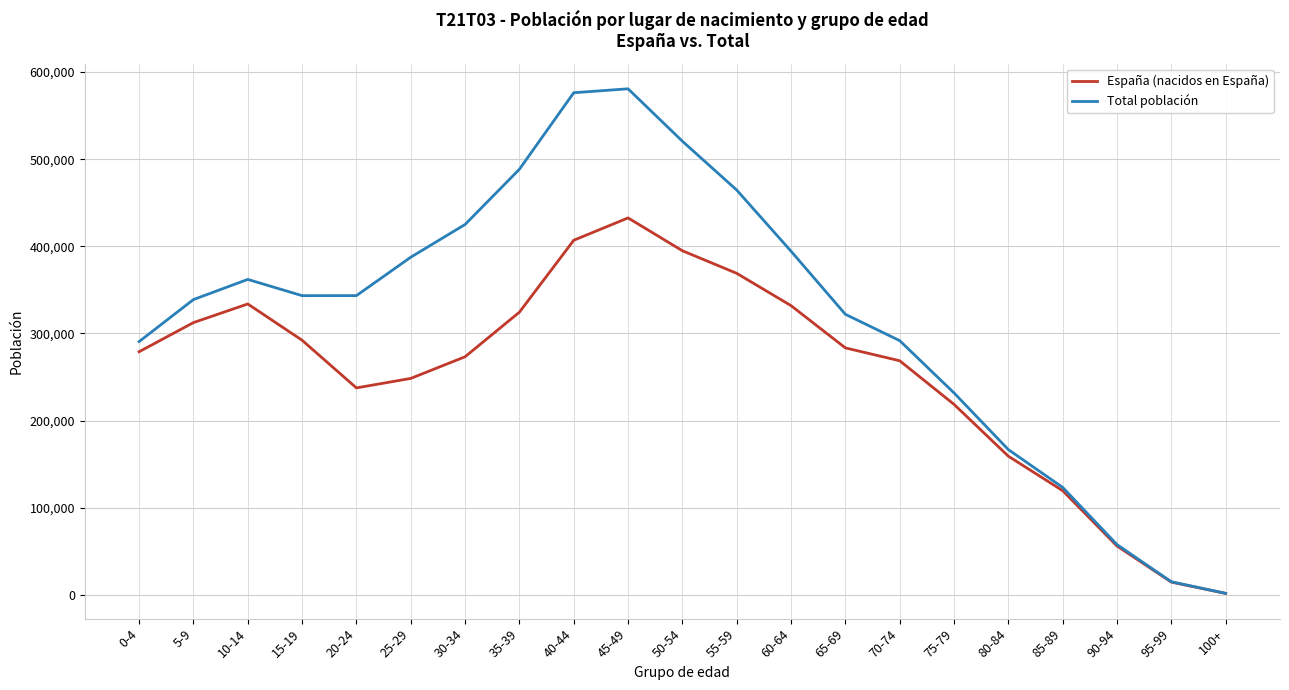

Count the number of data series in this chart.

2